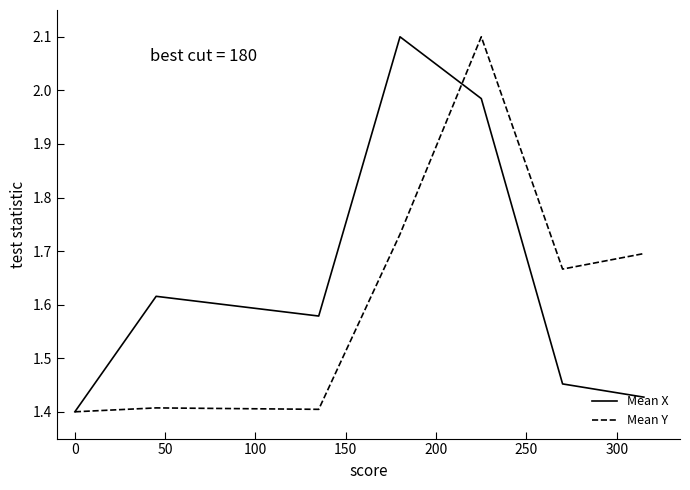

What is the greatest value displayed?

2.1